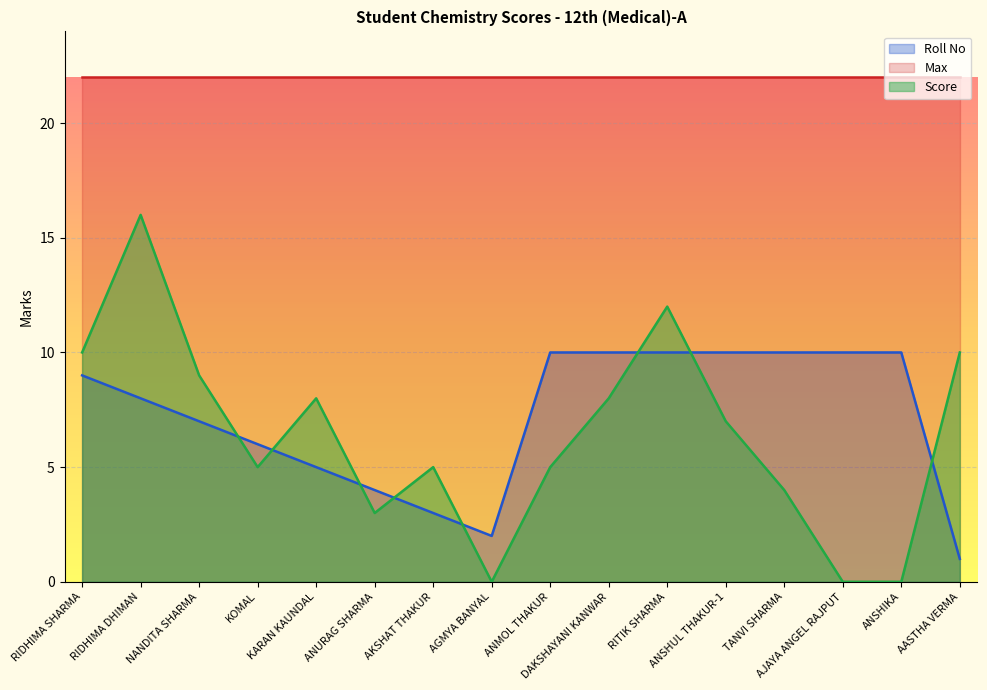

What are all the series names shown in the legend?

Roll No, Max, Score